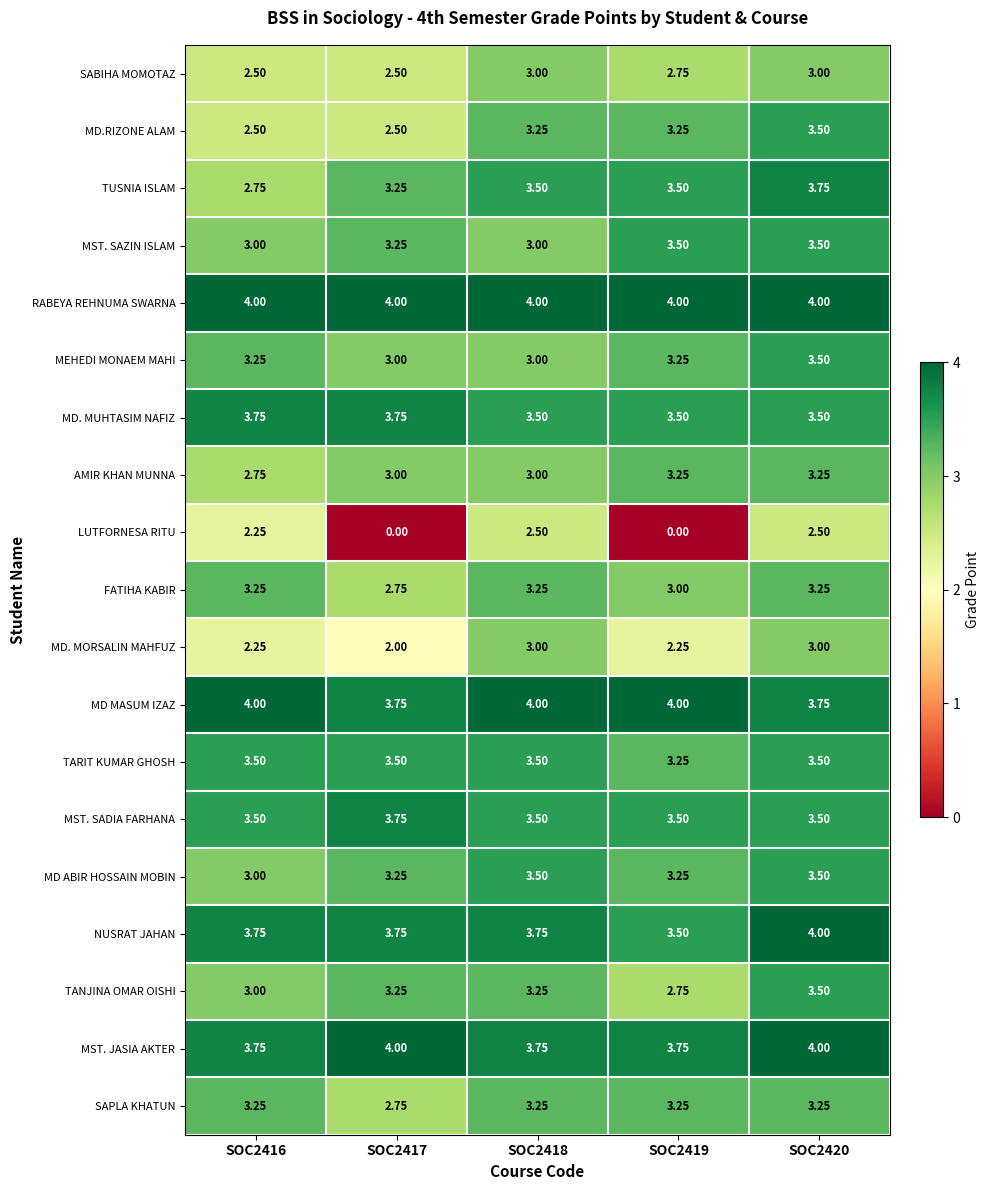

How many data points does each series have?

5